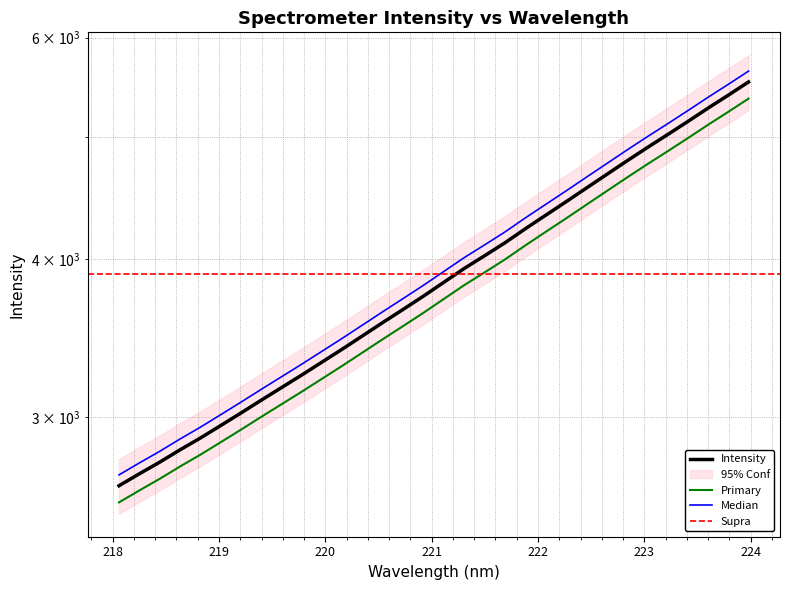

What is the value of the 15th point from the left?

3543.3